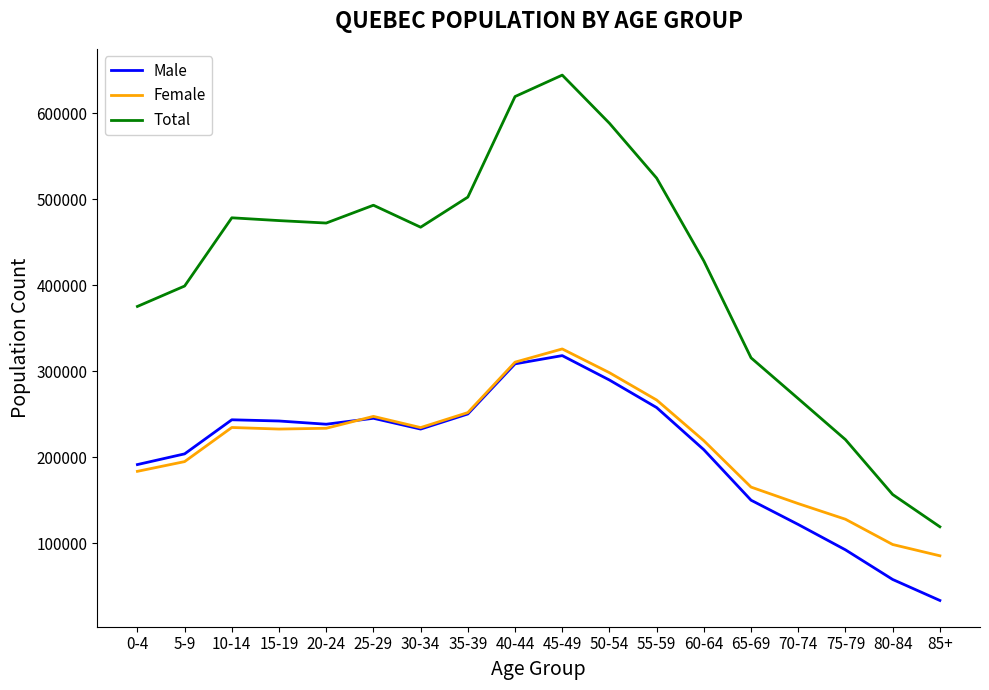

True or false: Male and Total intersect in this chart.

False